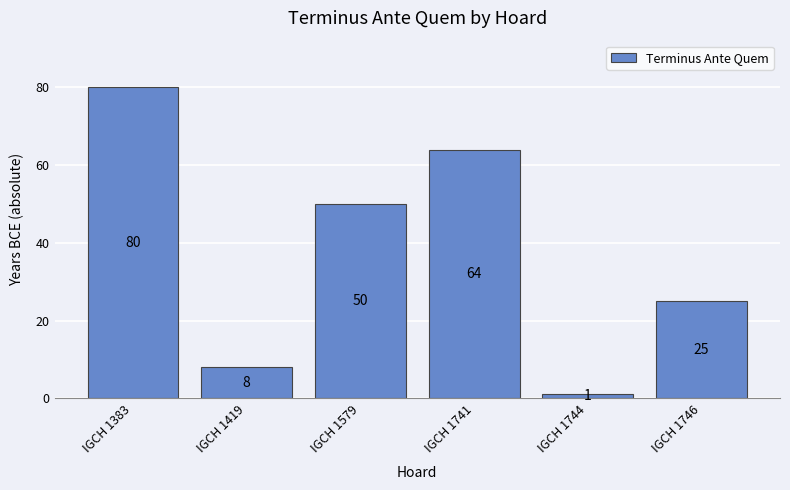

What is the ratio of the value at IGCH 1579 to the value at IGCH 1741?

0.8